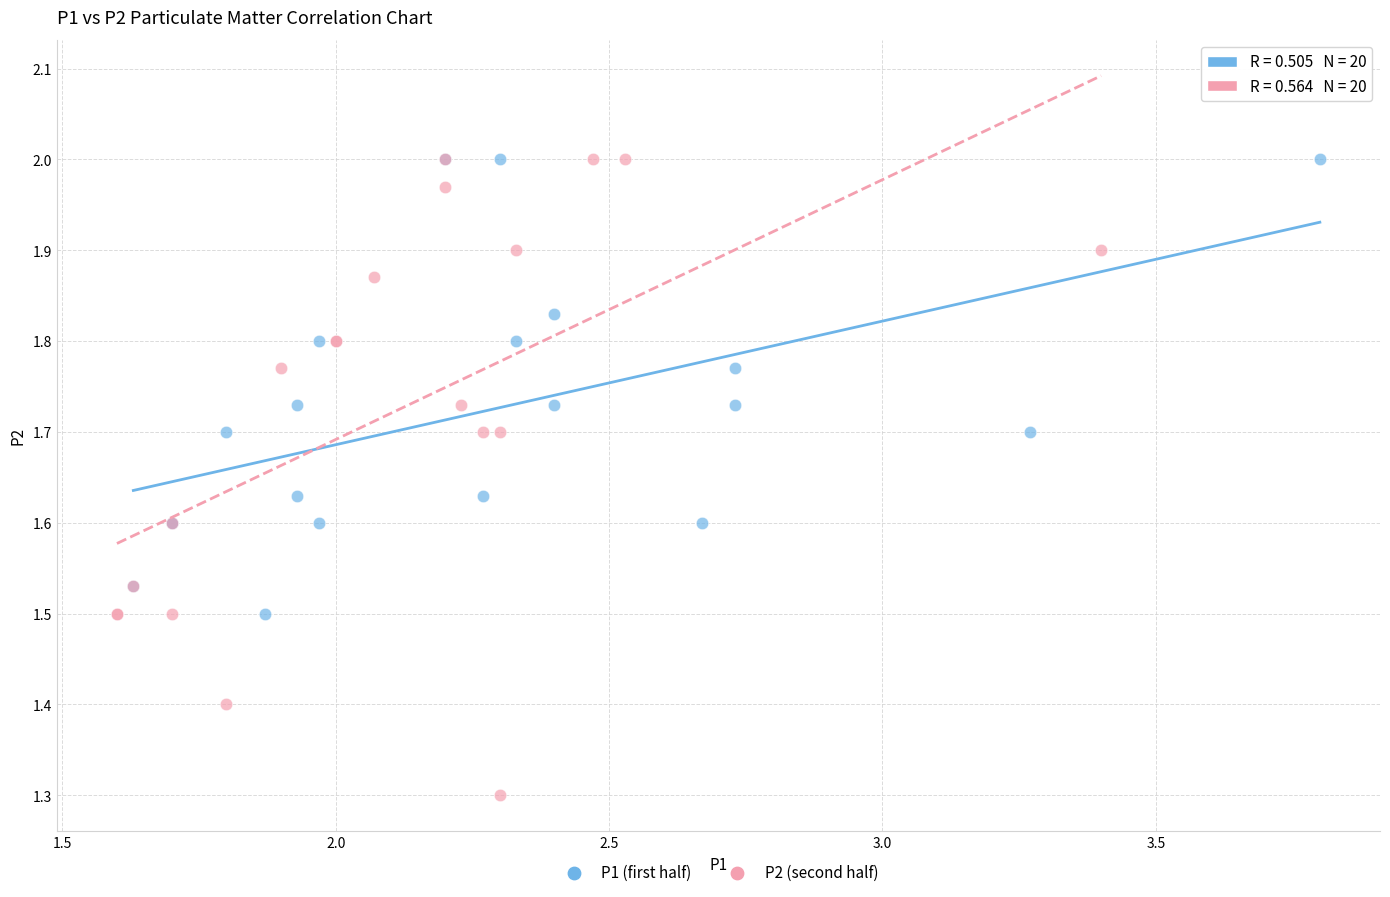

Which series has the widest spread of Y values?

P2 (second half)